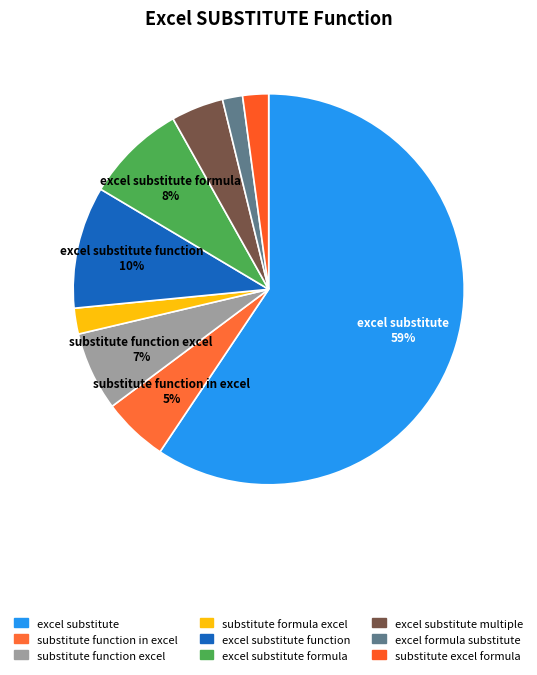

Which slice is the largest?

excel substitute